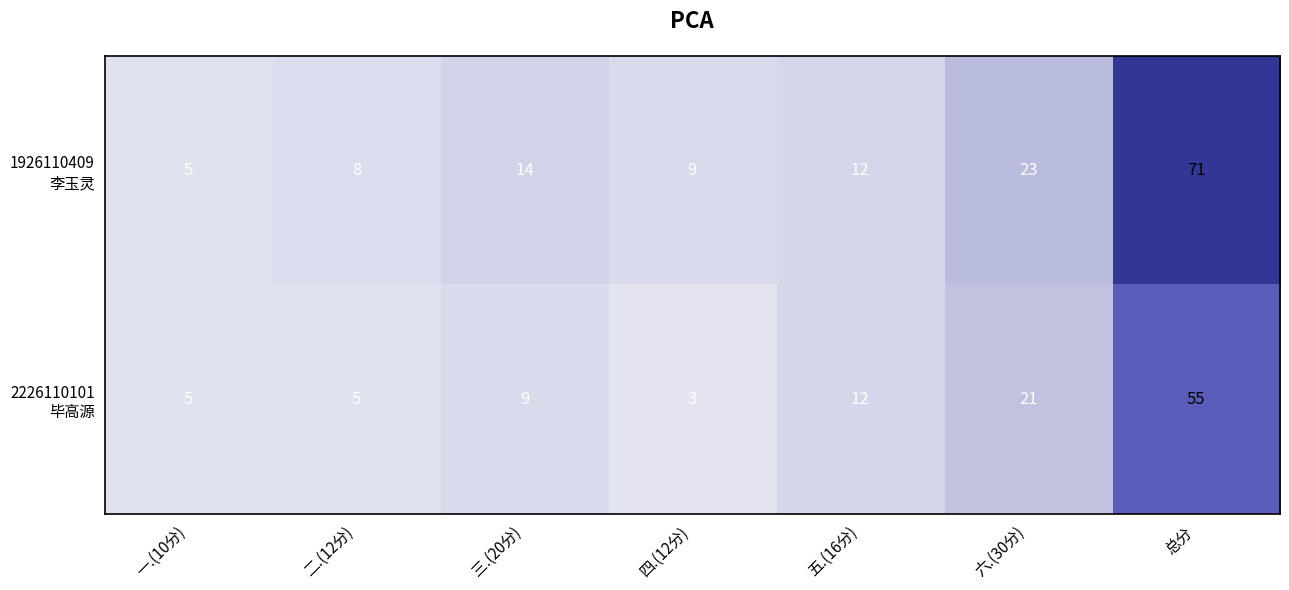

How many distinct data groups are displayed?

2